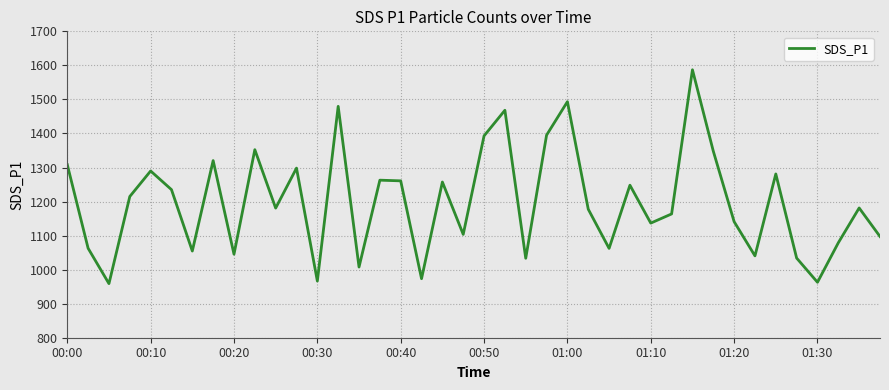

What is the maximum value shown in the chart?

1587.1